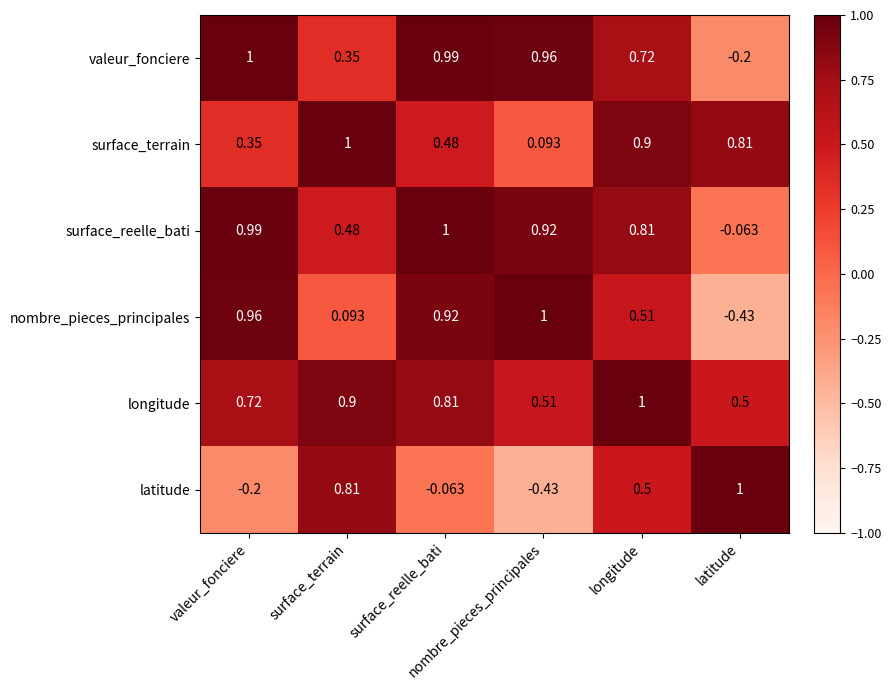

Reading left to right, list all the values displayed in this chart.

valeur_fonciere: valeur_fonciere=1.0	surface_terrain=0.3	surface_reelle_bati=1.0	nombre_pieces_principales=1.0	longitude=0.7	latitude=-0.2
surface_terrain: valeur_fonciere=0.3	surface_terrain=1.0	surface_reelle_bati=0.5	nombre_pieces_principales=0.1	longitude=0.9	latitude=0.8
surface_reelle_bati: valeur_fonciere=1.0	surface_terrain=0.5	surface_reelle_bati=1.0	nombre_pieces_principales=0.9	longitude=0.8	latitude=-0.1
nombre_pieces_principales: valeur_fonciere=1.0	surface_terrain=0.1	surface_reelle_bati=0.9	nombre_pieces_principales=1.0	longitude=0.5	latitude=-0.4
longitude: valeur_fonciere=0.7	surface_terrain=0.9	surface_reelle_bati=0.8	nombre_pieces_principales=0.5	longitude=1.0	latitude=0.5
latitude: valeur_fonciere=-0.2	surface_terrain=0.8	surface_reelle_bati=-0.1	nombre_pieces_principales=-0.4	longitude=0.5	latitude=1.0